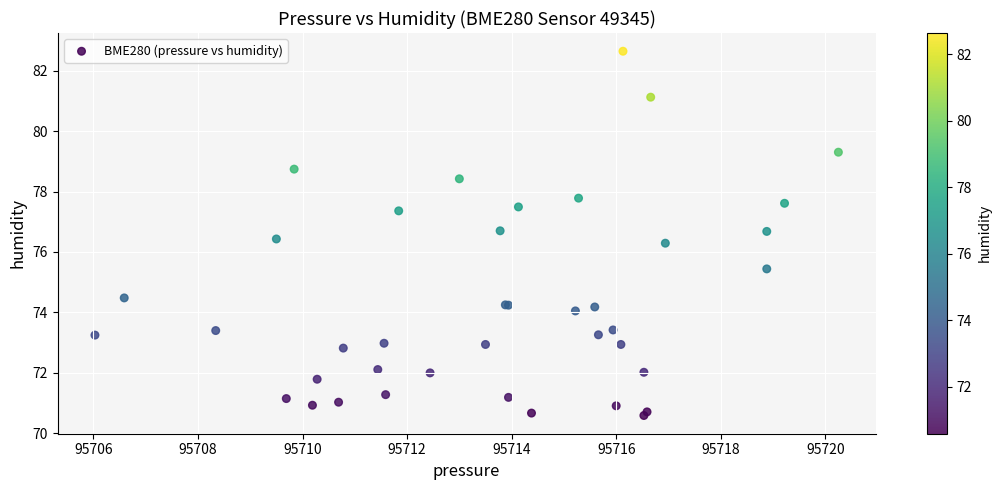

What Y value in the scatter plot is closest to 76?

76.3